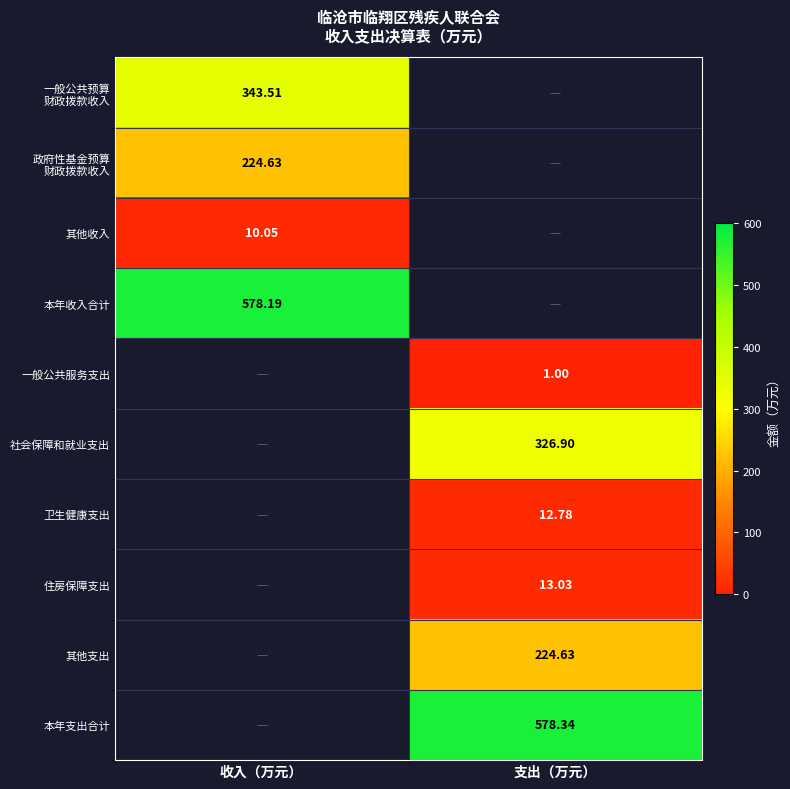

Is the value of 其他收入 at 收入（万元） greater than the value of 一般公共服务支出 at 支出（万元）?

Yes